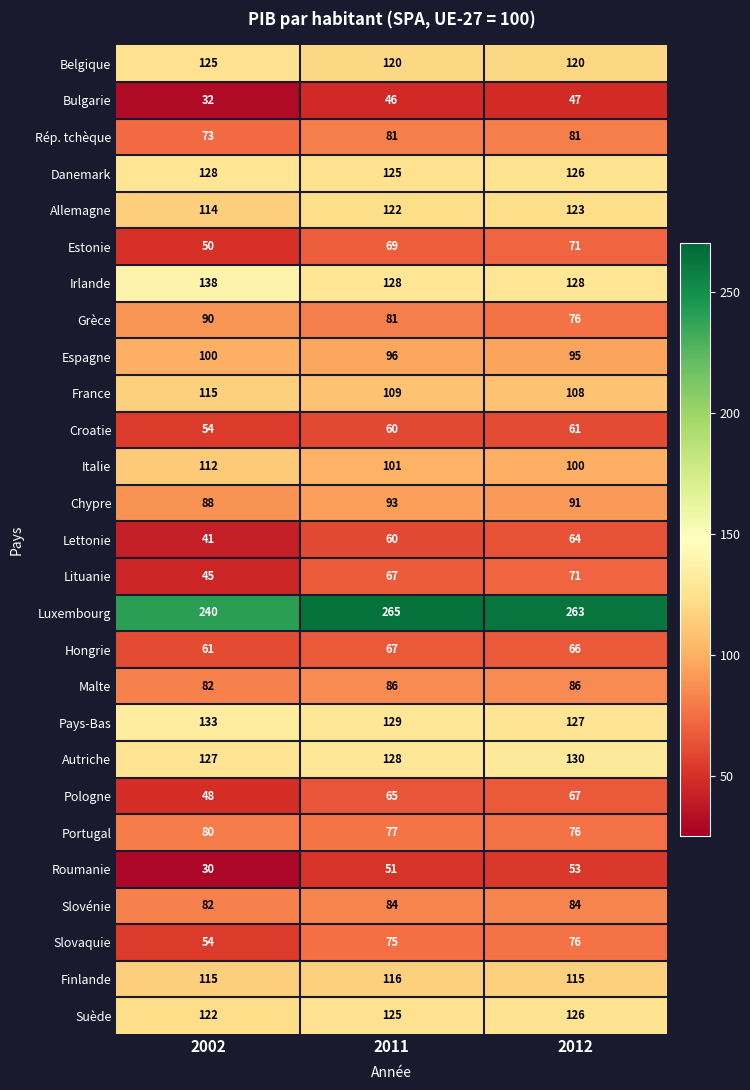

How many data points does each series have?

3